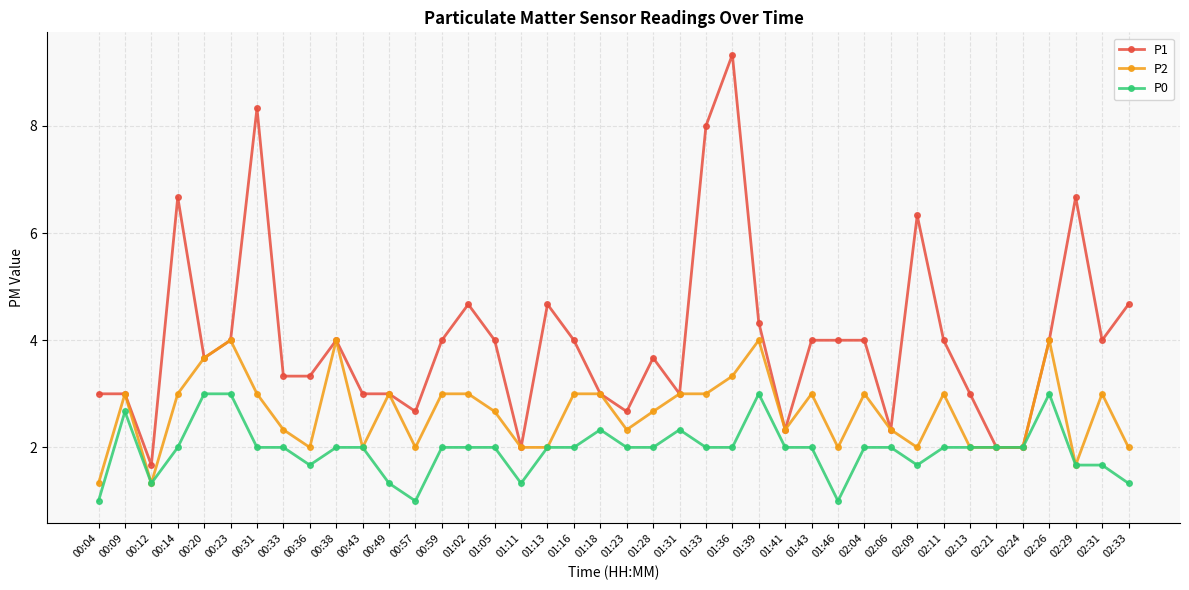

How many data points does each series have?

40